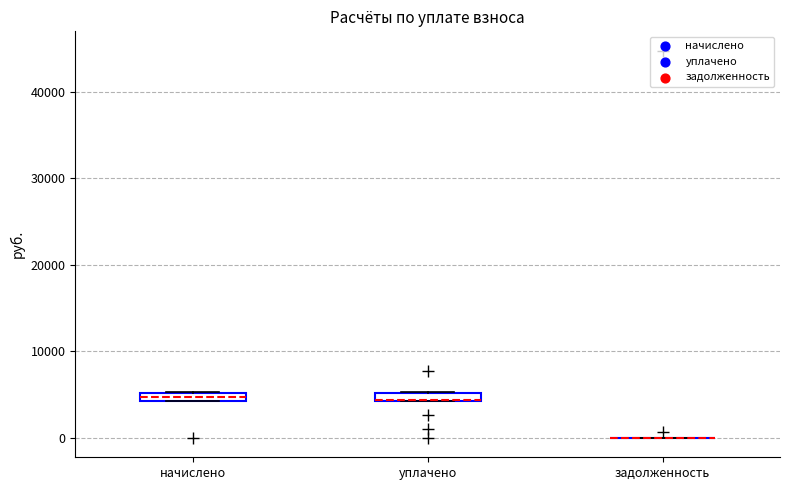

Where is the lower edge of the box for начислено on the y-axis? The values are not printed on the chart, so give them approximately, as read against the axis.

4000